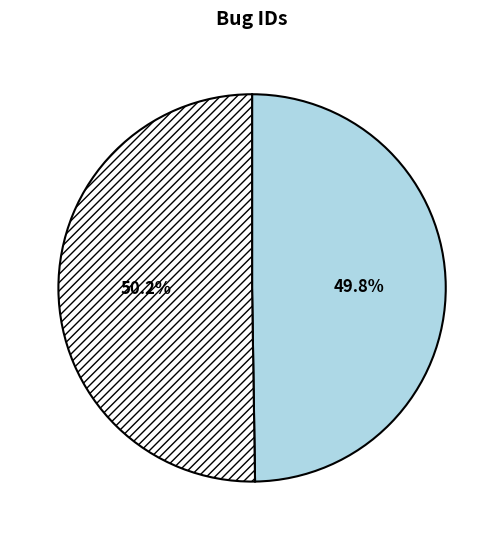

How many segments does this pie chart have?

2